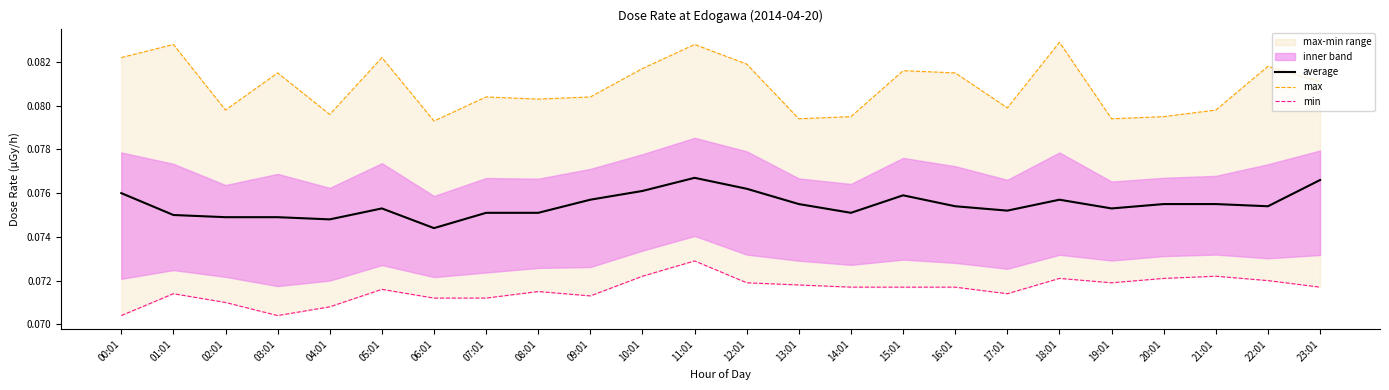

At how many categories does at least one series exceed 0?

24